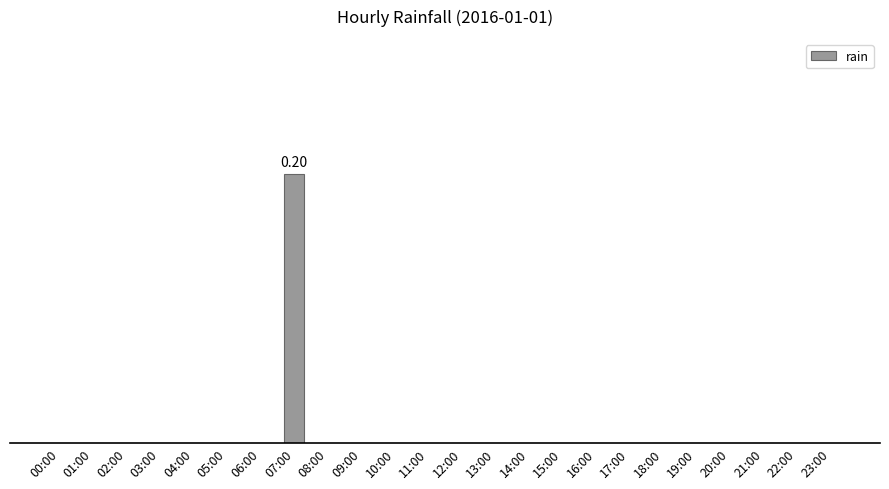

Are the bars horizontal?

No